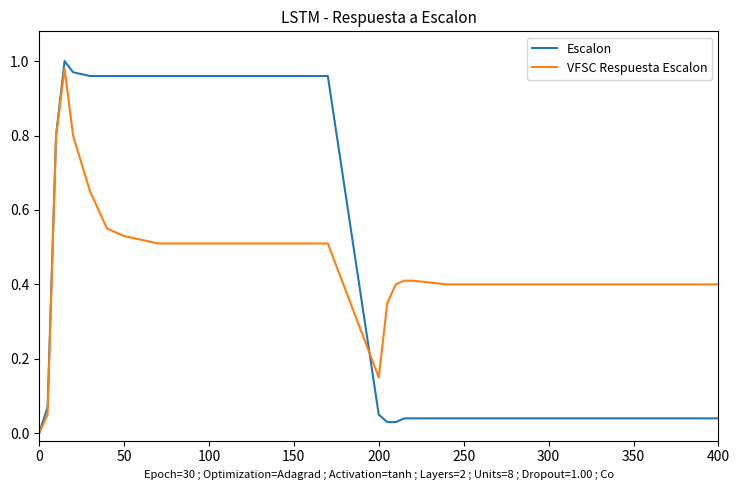

What are all the series names shown in the legend?

Escalon, VFSC Respuesta Escalon